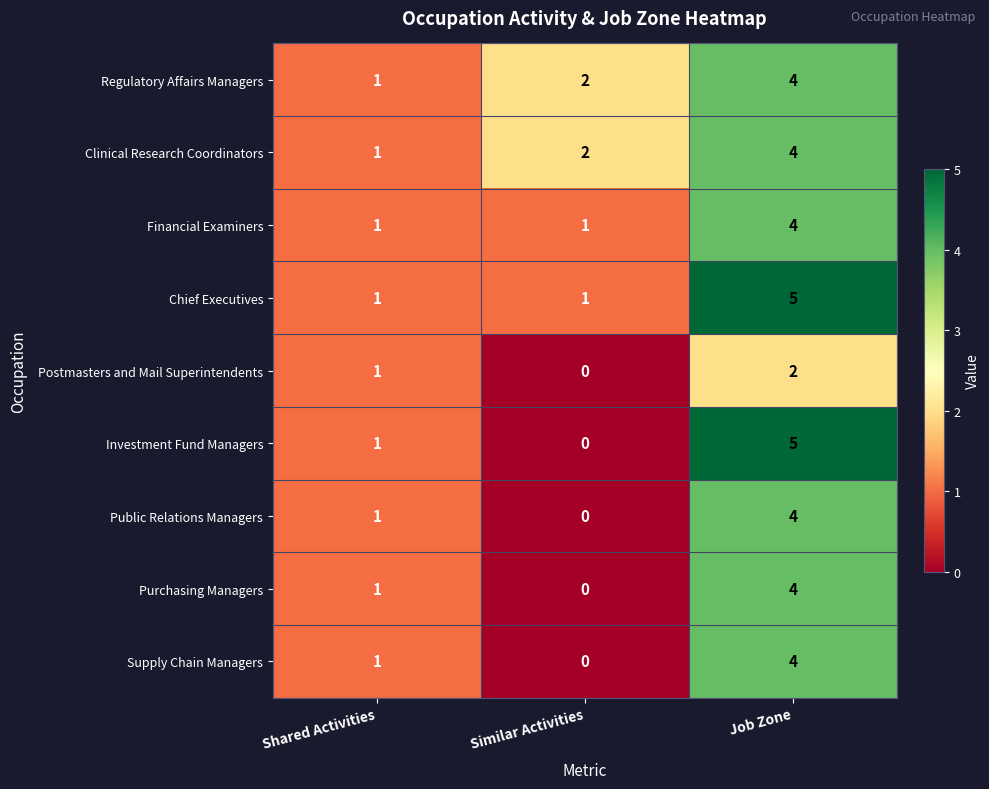

Count the number of categories in the chart.

3